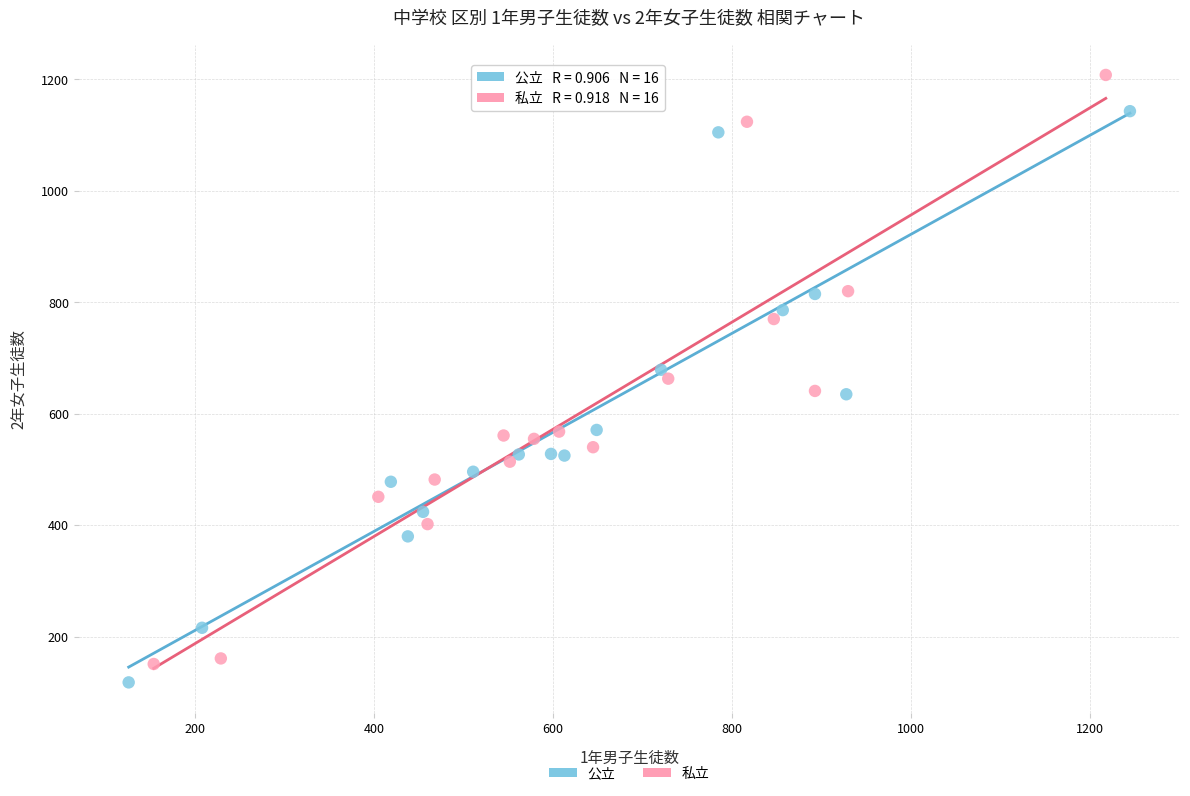

Which series reaches the maximum Y coordinate?

私立